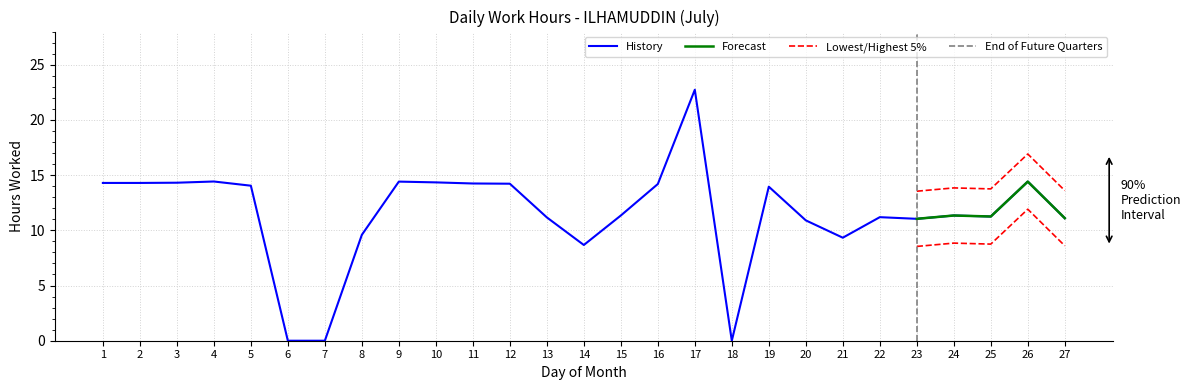

Which category has the highest value across all series?

17